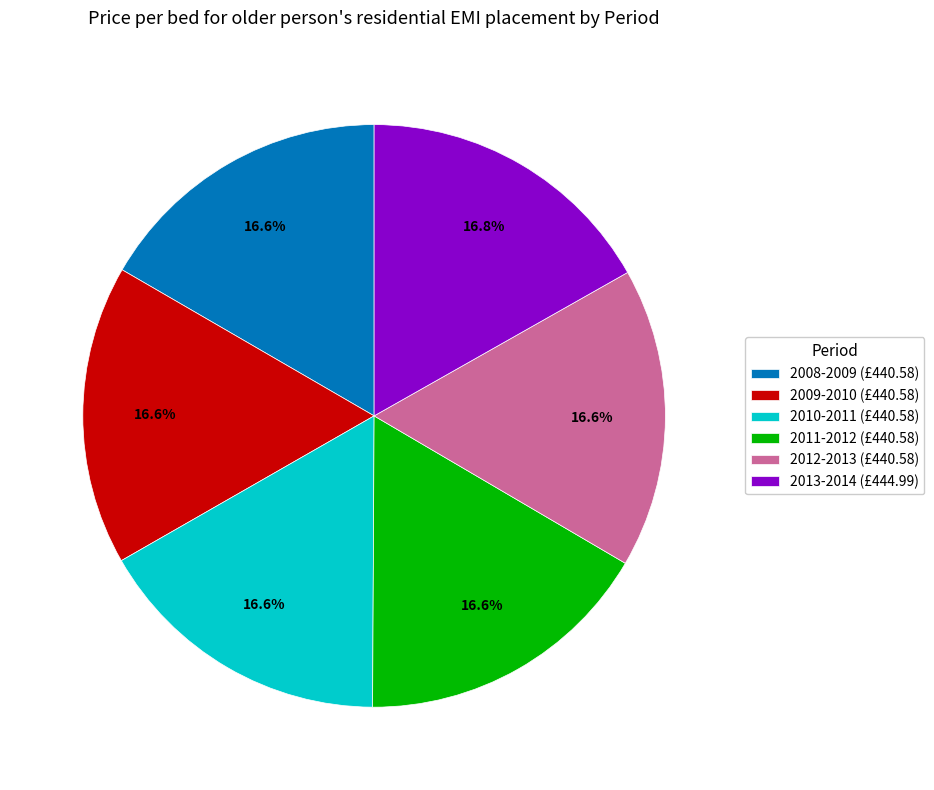

To the nearest percent, what is the combined percentage of 2013-2014 and 2012-2013?

33%